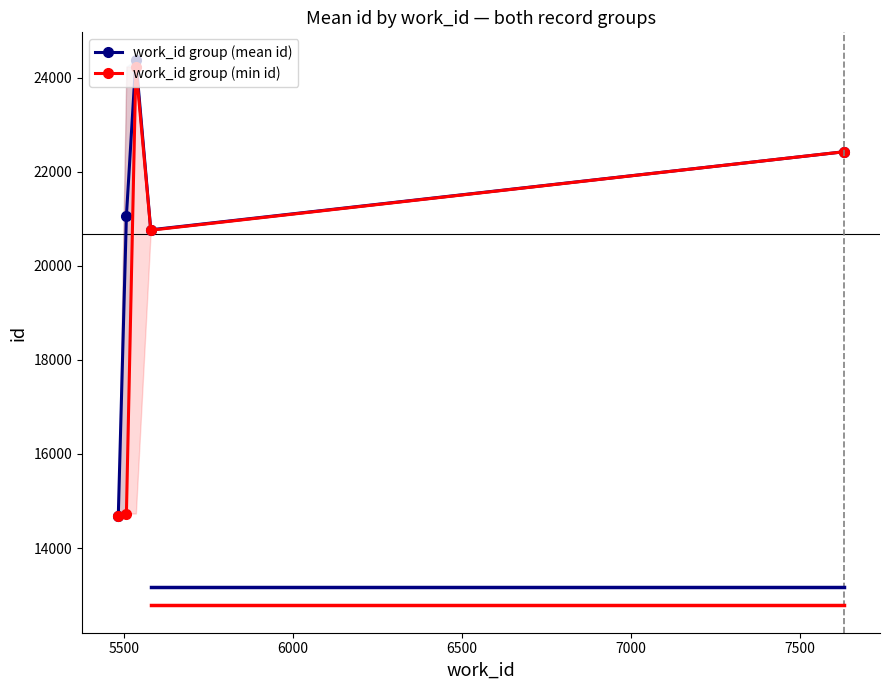

What is the value of the work_id group (min id) point at the 2nd from the left?

14733.0